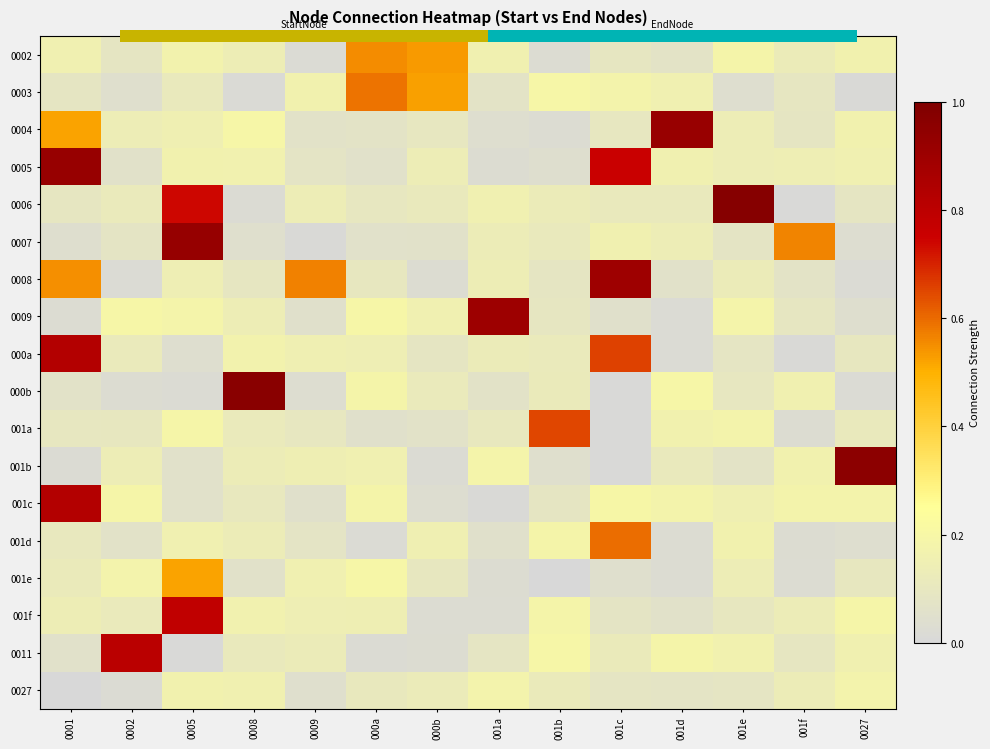

Reading right to left, extract all data points from this chart.

0002: 0027=0.2	001f=0.1	001e=0.2	001d=0.1	001c=0.1	001b=0.0	001a=0.2	000b=0.5	000a=0.6	0009=0.0	0008=0.1	0005=0.2	0002=0.1	0001=0.2
0003: 0027=0.0	001f=0.1	001e=0.0	001d=0.2	001c=0.2	001b=0.2	001a=0.1	000b=0.5	000a=0.6	0009=0.2	0008=0.0	0005=0.1	0002=0.0	0001=0.1
0004: 0027=0.2	001f=0.1	001e=0.1	001d=0.9	001c=0.1	001b=0.0	001a=0.0	000b=0.1	000a=0.1	0009=0.1	0008=0.2	0005=0.1	0002=0.1	0001=0.5
0005: 0027=0.2	001f=0.1	001e=0.1	001d=0.2	001c=0.8	001b=0.0	001a=0.0	000b=0.1	000a=0.1	0009=0.1	0008=0.2	0005=0.2	0002=0.1	0001=0.9
0006: 0027=0.1	001f=0.0	001e=1.0	001d=0.1	001c=0.1	001b=0.1	001a=0.2	000b=0.1	000a=0.1	0009=0.1	0008=0.0	0005=0.7	0002=0.1	0001=0.1
0007: 0027=0.0	001f=0.6	001e=0.1	001d=0.1	001c=0.2	001b=0.1	001a=0.1	000b=0.1	000a=0.1	0009=0.0	0008=0.0	0005=0.9	0002=0.1	0001=0.0
0008: 0027=0.0	001f=0.1	001e=0.1	001d=0.1	001c=0.9	001b=0.1	001a=0.1	000b=0.0	000a=0.1	0009=0.6	0008=0.1	0005=0.1	0002=0.0	0001=0.5
0009: 0027=0.0	001f=0.1	001e=0.2	001d=0.0	001c=0.1	001b=0.1	001a=0.9	000b=0.2	000a=0.2	0009=0.1	0008=0.1	0005=0.2	0002=0.2	0001=0.0
000a: 0027=0.1	001f=0.0	001e=0.1	001d=0.0	001c=0.7	001b=0.1	001a=0.1	000b=0.1	000a=0.1	0009=0.2	0008=0.2	0005=0.0	0002=0.1	0001=0.8
000b: 0027=0.0	001f=0.2	001e=0.1	001d=0.2	001c=0.0	001b=0.1	001a=0.1	000b=0.1	000a=0.2	0009=0.0	0008=1.0	0005=0.0	0002=0.0	0001=0.1
001a: 0027=0.1	001f=0.0	001e=0.2	001d=0.2	001c=0.0	001b=0.7	001a=0.1	000b=0.1	000a=0.1	0009=0.1	0008=0.1	0005=0.2	0002=0.1	0001=0.1
001b: 0027=1.0	001f=0.2	001e=0.1	001d=0.1	001c=0.0	001b=0.0	001a=0.2	000b=0.0	000a=0.2	0009=0.1	0008=0.1	0005=0.1	0002=0.1	0001=0.0
001c: 0027=0.2	001f=0.2	001e=0.1	001d=0.2	001c=0.2	001b=0.1	001a=0.0	000b=0.0	000a=0.2	0009=0.1	0008=0.1	0005=0.1	0002=0.2	0001=0.8
001d: 0027=0.0	001f=0.0	001e=0.2	001d=0.0	001c=0.6	001b=0.2	001a=0.1	000b=0.1	000a=0.0	0009=0.1	0008=0.1	0005=0.2	0002=0.1	0001=0.1
001e: 0027=0.1	001f=0.0	001e=0.1	001d=0.0	001c=0.0	001b=0.0	001a=0.0	000b=0.1	000a=0.2	0009=0.2	0008=0.1	0005=0.5	0002=0.2	0001=0.1
001f: 0027=0.2	001f=0.1	001e=0.1	001d=0.1	001c=0.1	001b=0.2	001a=0.0	000b=0.0	000a=0.1	0009=0.1	0008=0.2	0005=0.8	0002=0.1	0001=0.1
0011: 0027=0.2	001f=0.1	001e=0.2	001d=0.2	001c=0.1	001b=0.2	001a=0.1	000b=0.0	000a=0.0	0009=0.1	0008=0.1	0005=0.0	0002=0.8	0001=0.1
0027: 0027=0.2	001f=0.1	001e=0.1	001d=0.1	001c=0.1	001b=0.1	001a=0.2	000b=0.1	000a=0.1	0009=0.0	0008=0.2	0005=0.2	0002=0.0	0001=0.0